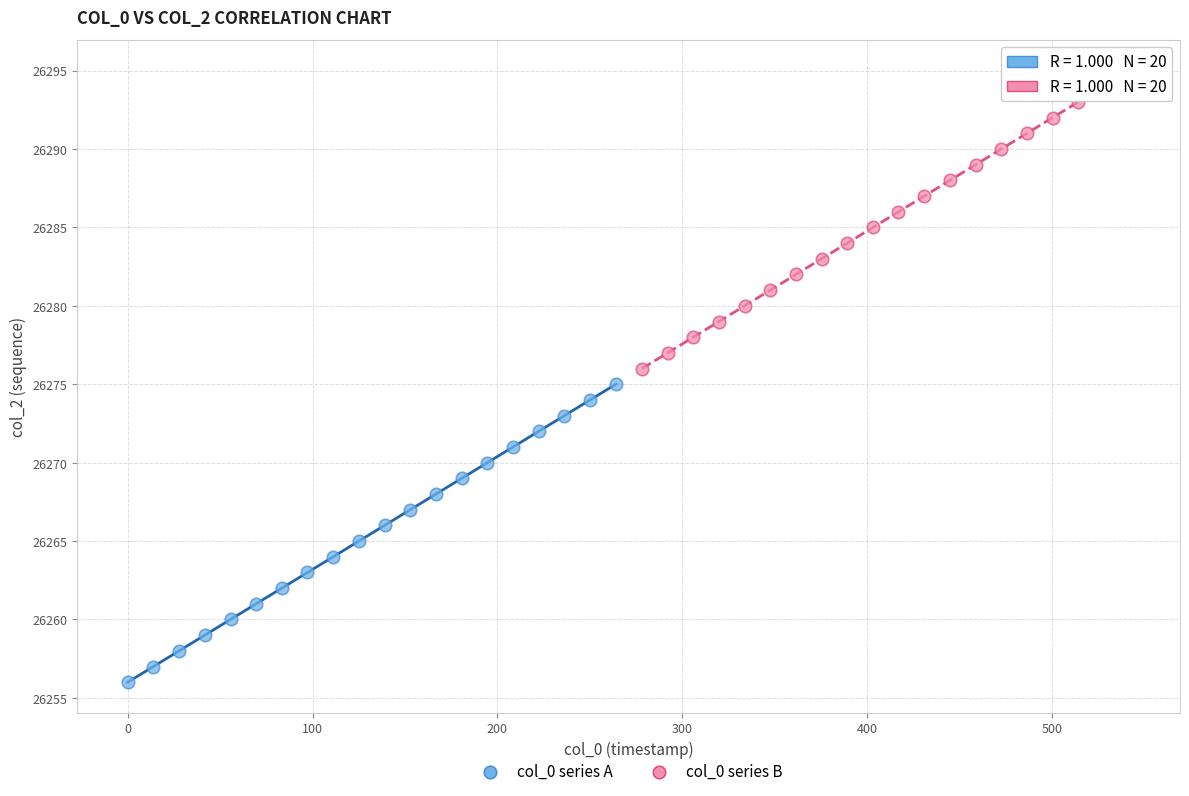

Which series contains the highest Y value?

col_0 series B